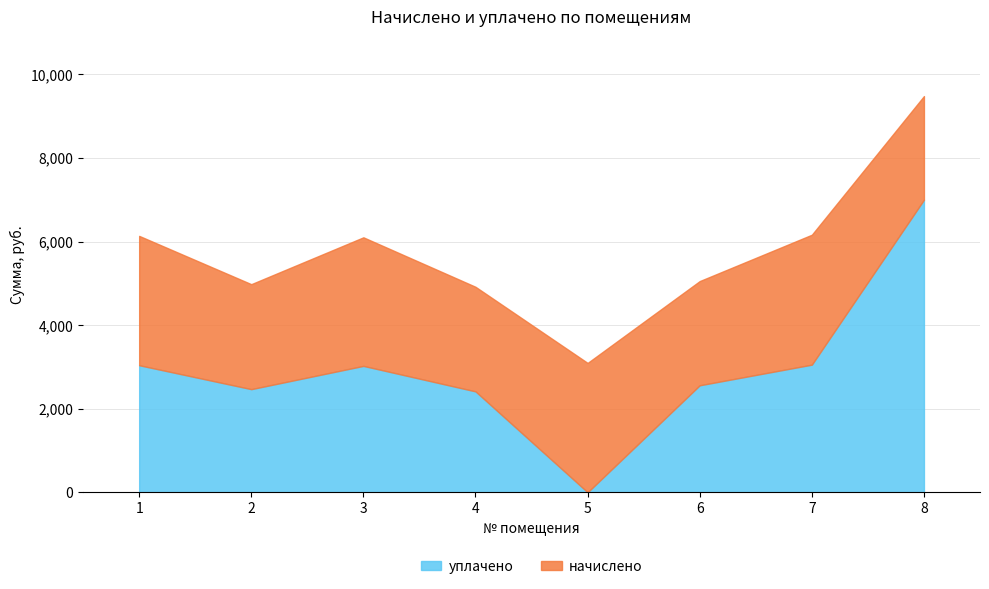

True or false: there are more than 0 points higher than both neighbors.

True